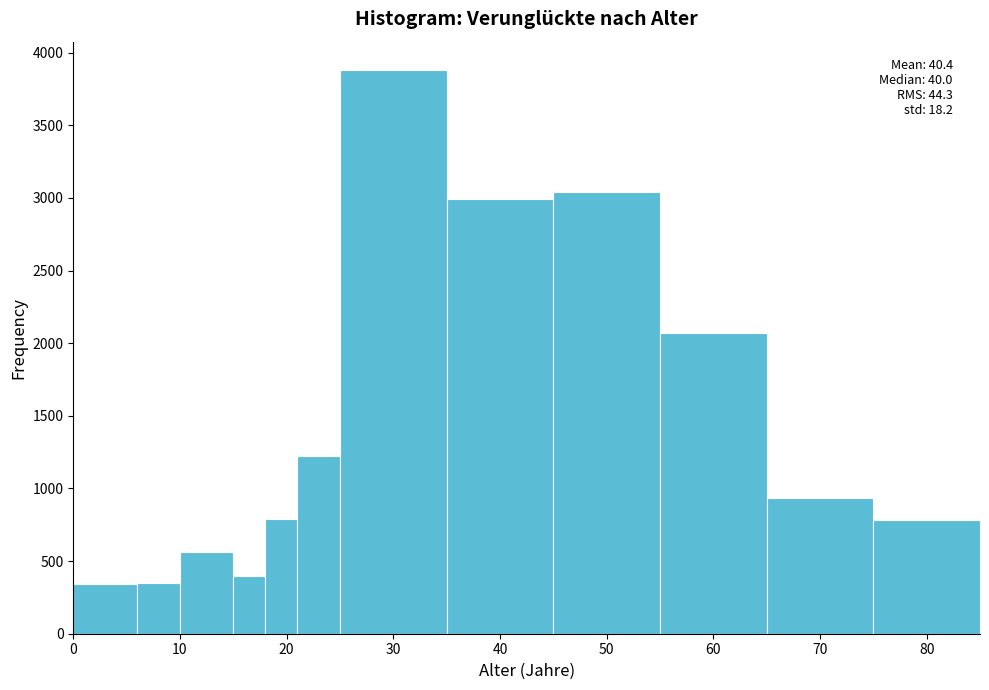

Around what value on the x-axis is the tallest bar? Give the approximate position of its centre, as read against the axis.

30